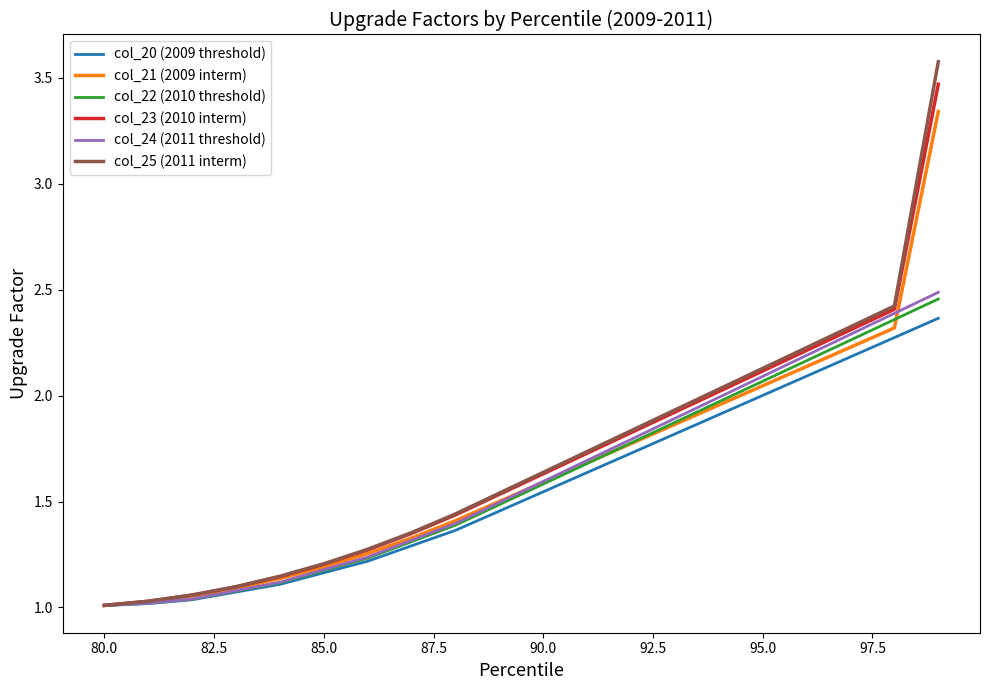

Which series has the largest range (max minus min)?

col_25 (2011 interm)